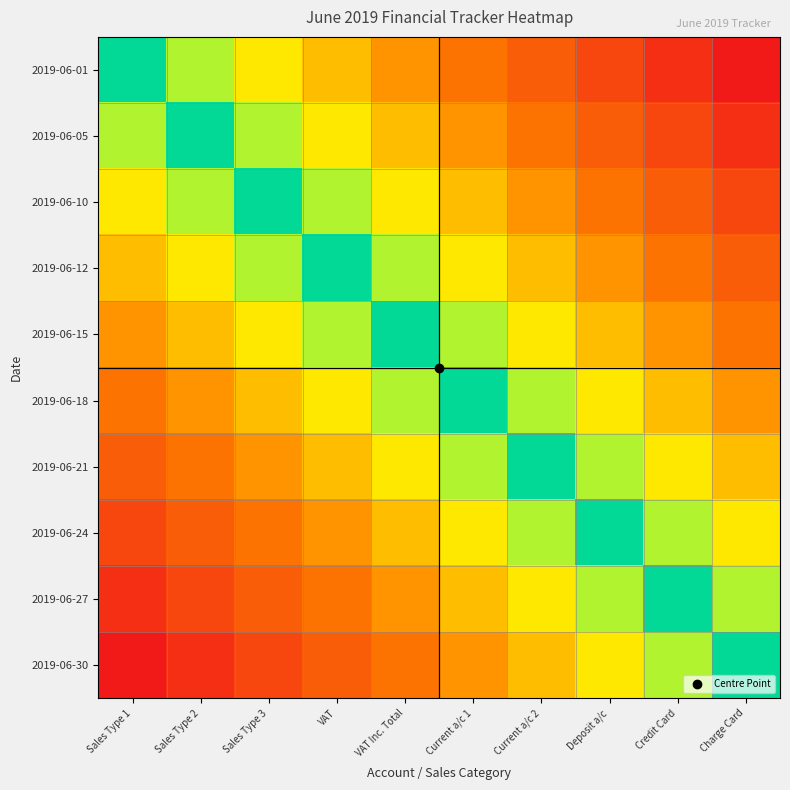

What is the spread (max minus min) of values at VAT Inc. Total?

1.0